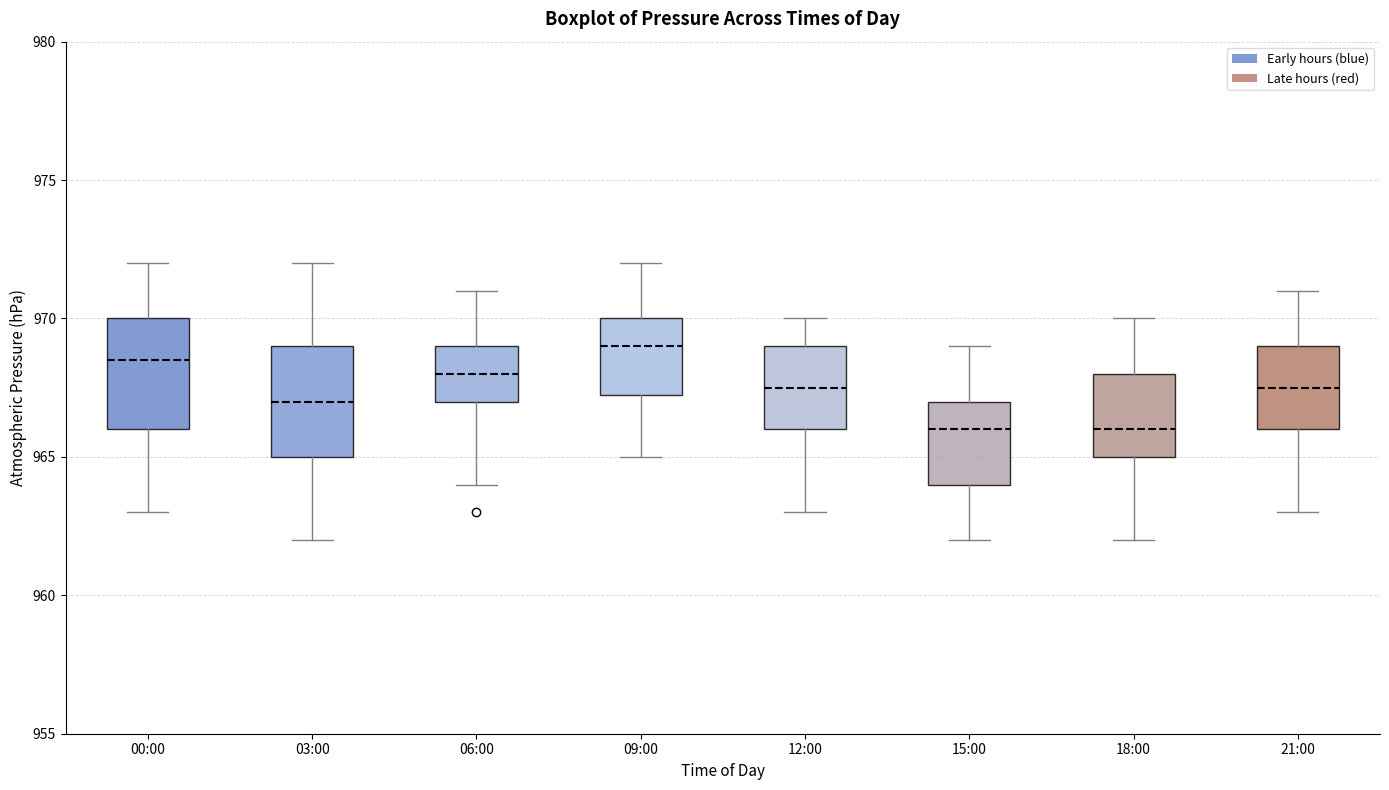

Reading left to right, read every box against the y-axis: the position of its median line, the range the box covers, and the ends of its whiskers. The values are not printed on the chart, so give them approximately, as read against the axis.

00:00: median 968.5, box 966.0 to 970.0, whiskers 963.0 to 972.0
03:00: median 967.0, box 965.0 to 969.0, whiskers 962.0 to 972.0
06:00: median 968.0, box 967.0 to 969.0, whiskers 964.0 to 971.0
09:00: median 969.0, box 967.5 to 970.0, whiskers 965.0 to 972.0
12:00: median 967.5, box 966.0 to 969.0, whiskers 963.0 to 970.0
15:00: median 966.0, box 964.0 to 967.0, whiskers 962.0 to 969.0
18:00: median 966.0, box 965.0 to 968.0, whiskers 962.0 to 970.0
21:00: median 967.5, box 966.0 to 969.0, whiskers 963.0 to 971.0